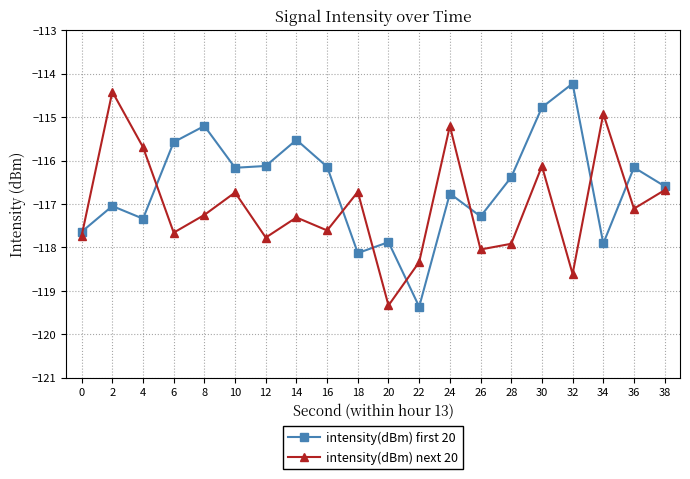

Count the number of categories in the chart.

20